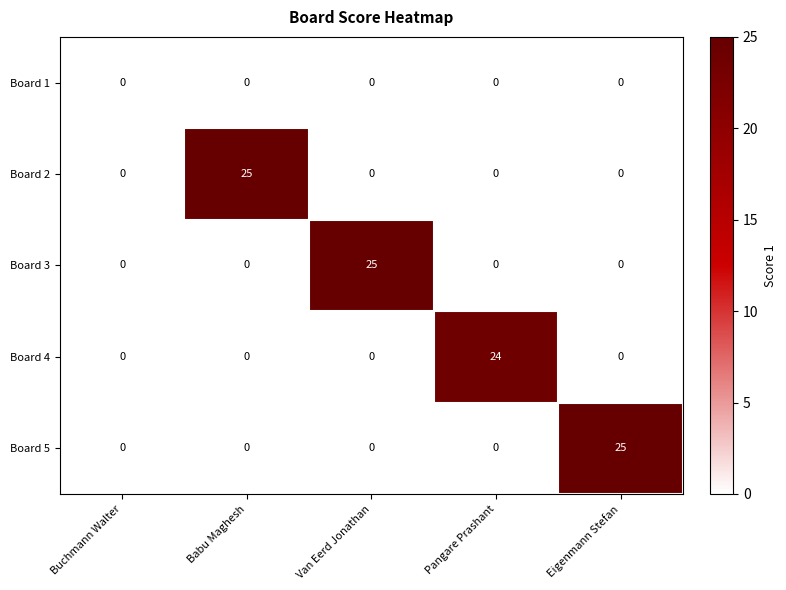

At which label does Board 3 reach its peak?

Van Eerd Jonathan